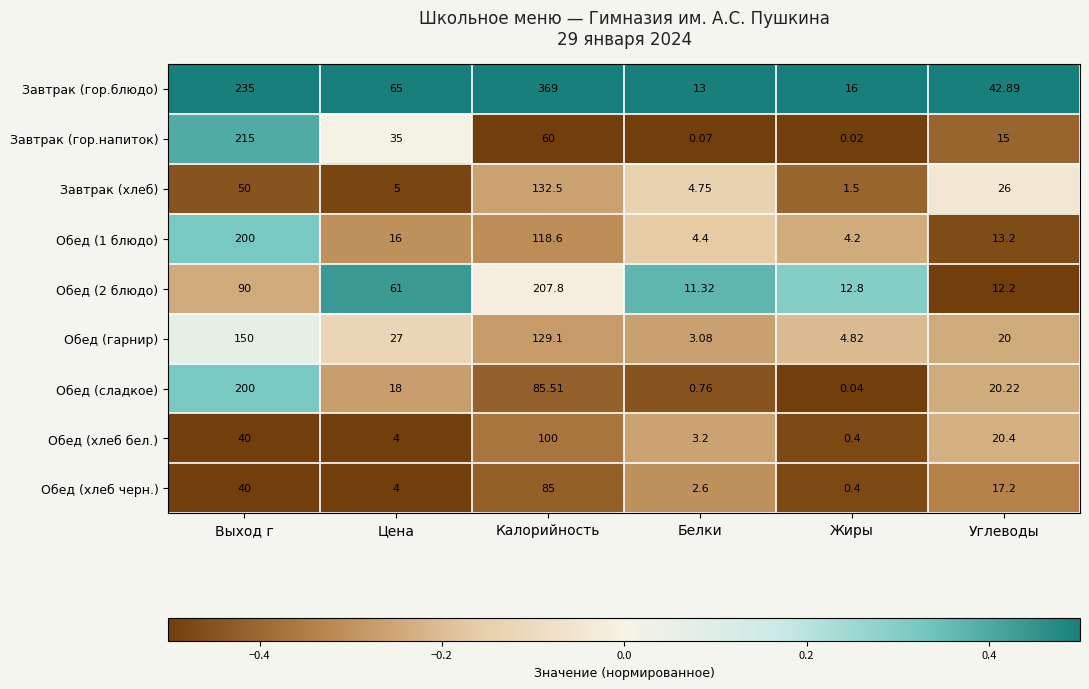

Which series changed the most between Белки and Жиры?

Завтрак (хлеб)